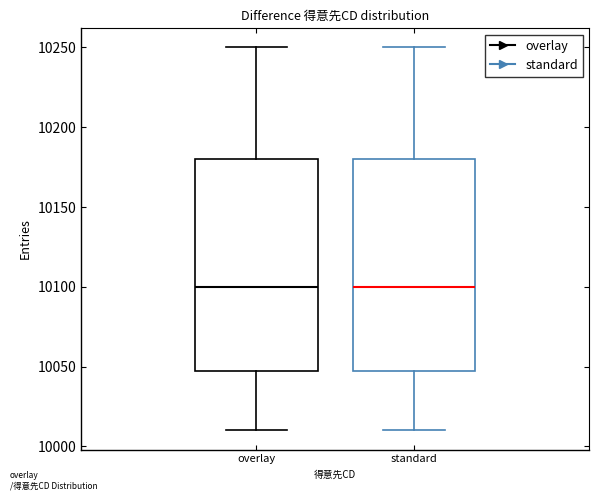

Reading left to right, transcribe this box plot: for each box, give where its median line is, the range the box spans, and where its two whiskers end, as read against the y-axis. The values are not printed on the chart, so give them approximately, as read against the axis.

overlay: median 10100, box 10050 to 10180, whiskers 10010 to 10250
standard: median 10100, box 10050 to 10180, whiskers 10010 to 10250